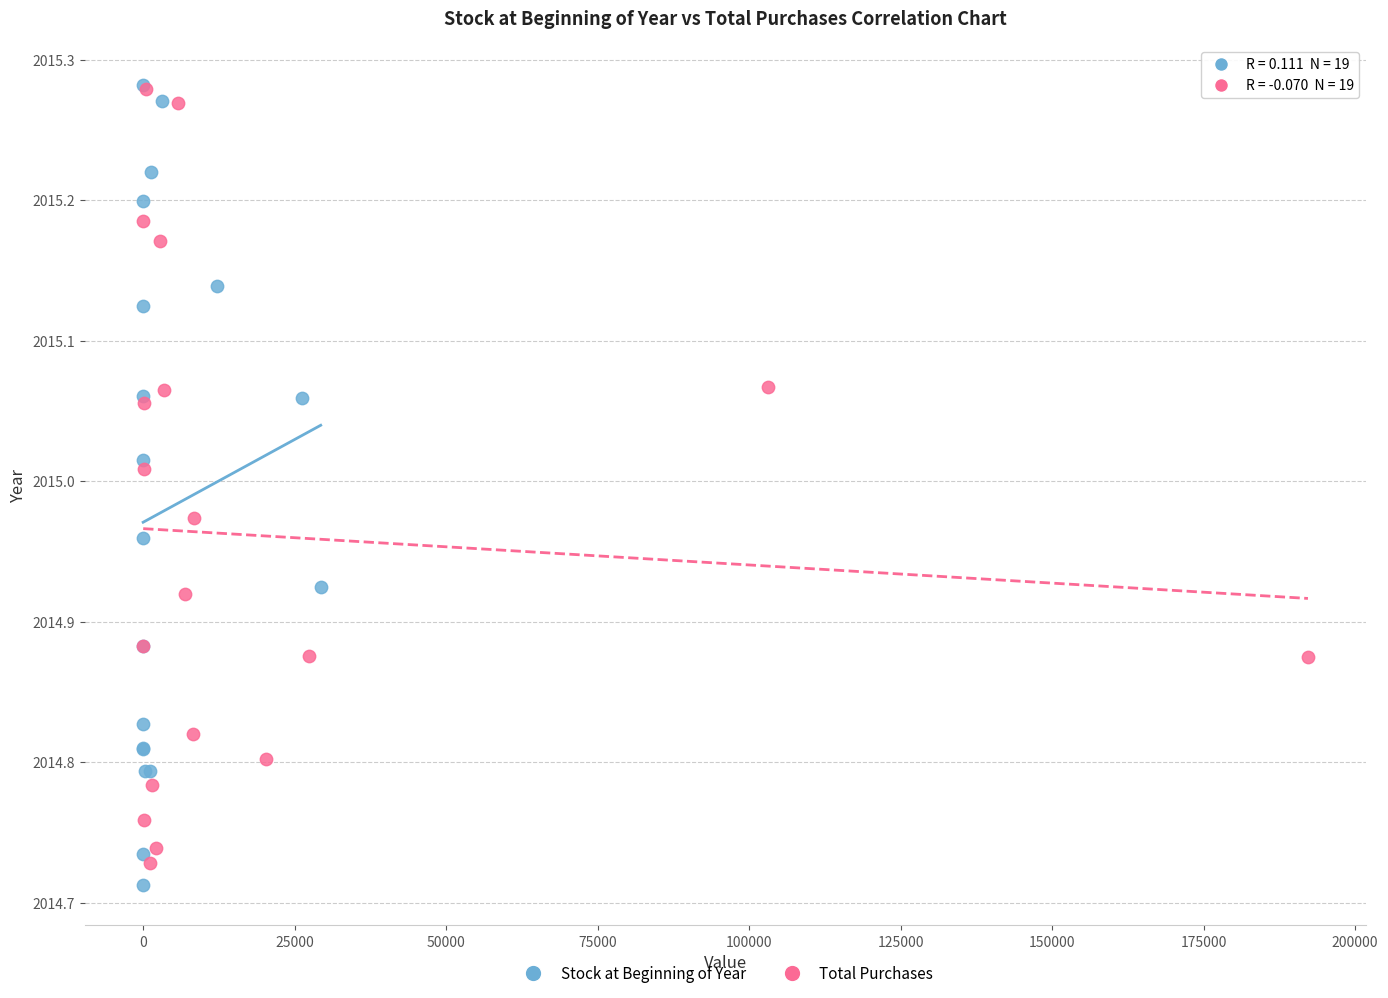

Which series has the widest spread of Y values?

Stock at Beginning of Year